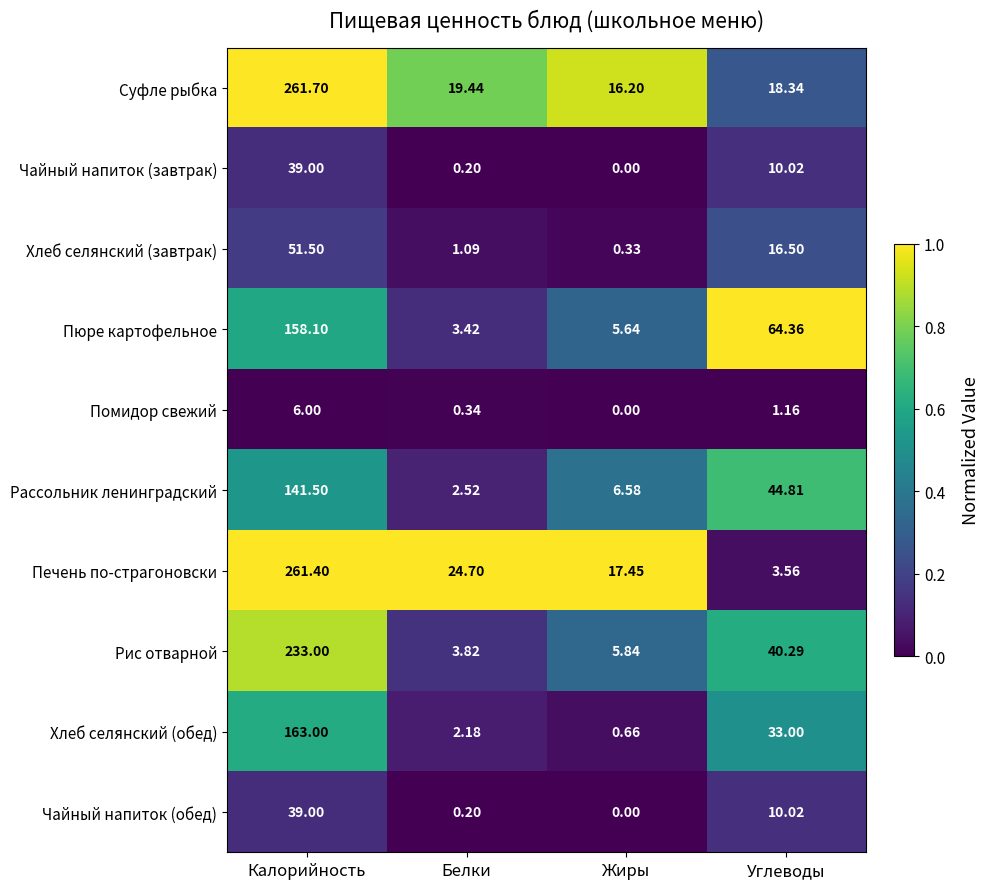

At which label does Чайный напиток (завтрак) first exceed 10?

Калорийность